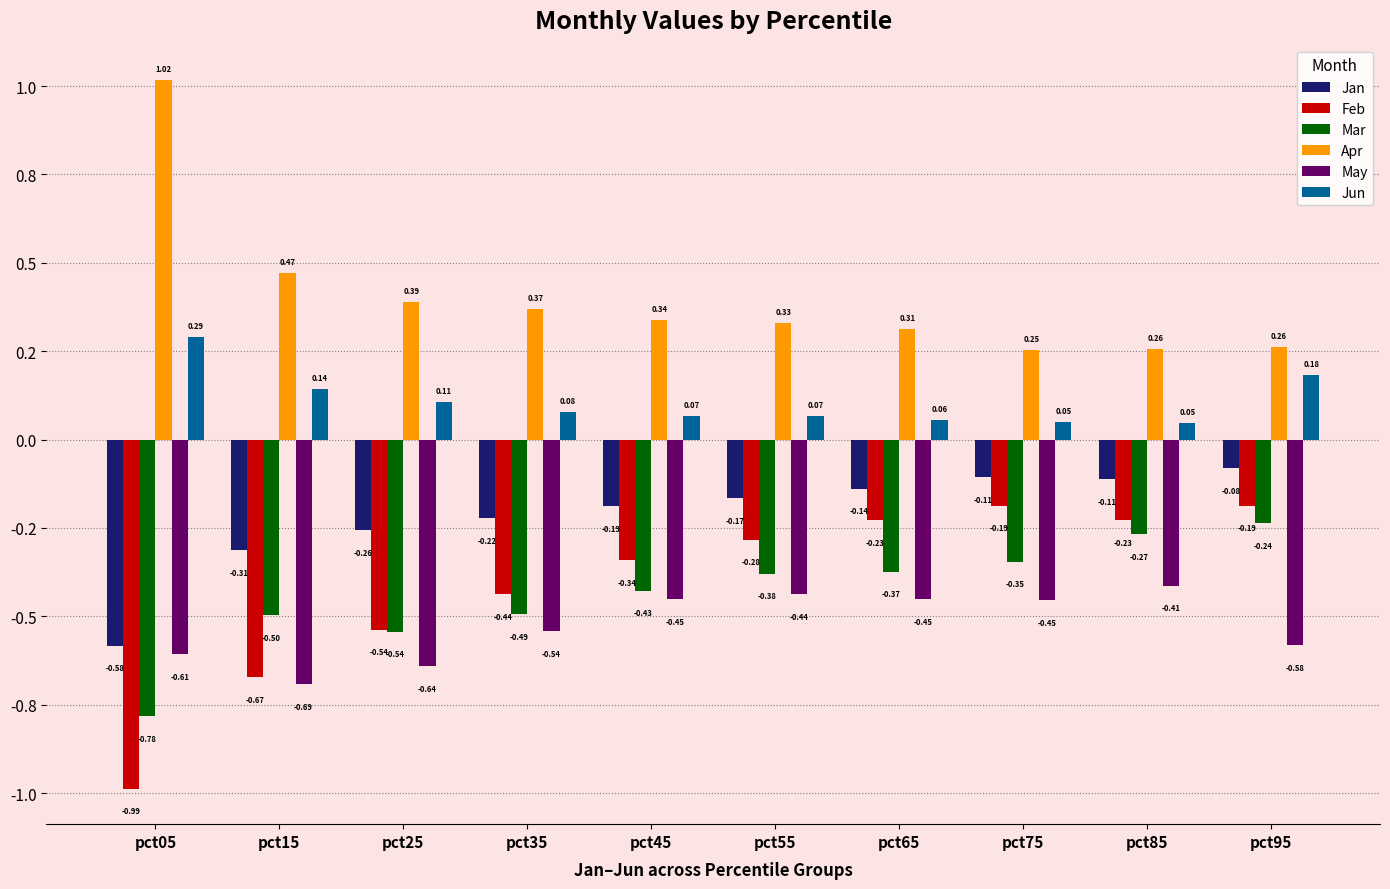

The value of Jan at pct45 is -0.2. True or false?

True